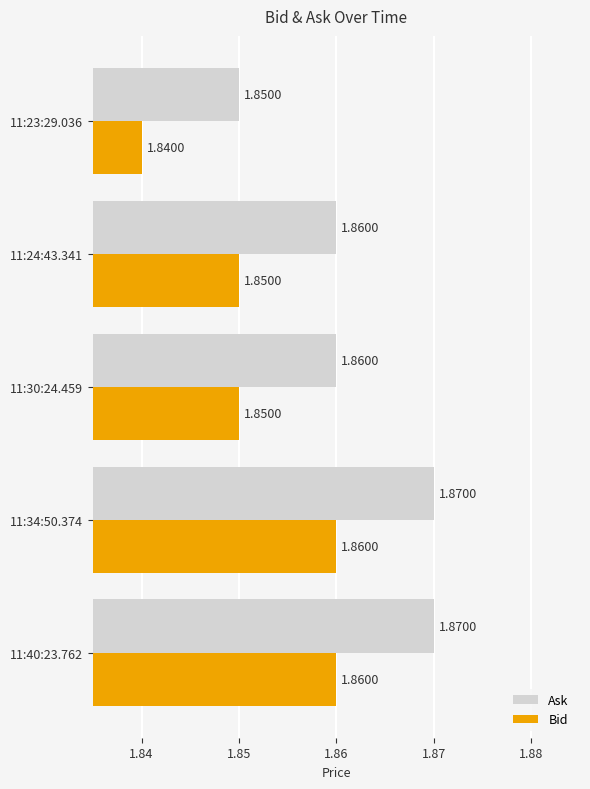

What is the sum of the Ask values at 11:34:50.374 and 11:30:24.459?

3.7